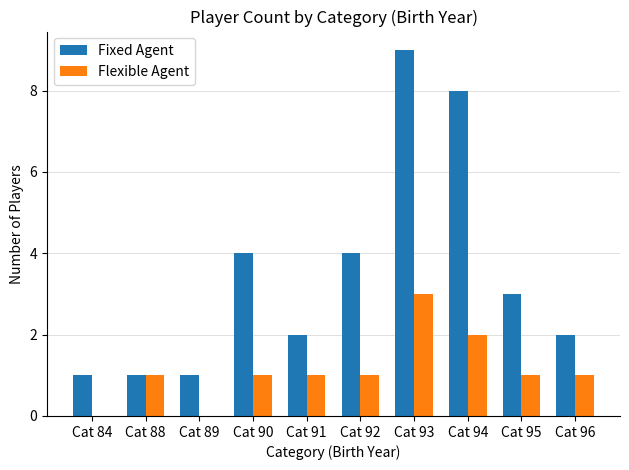

What is the sum of the Fixed Agent values at Cat 95 and Cat 93?

12